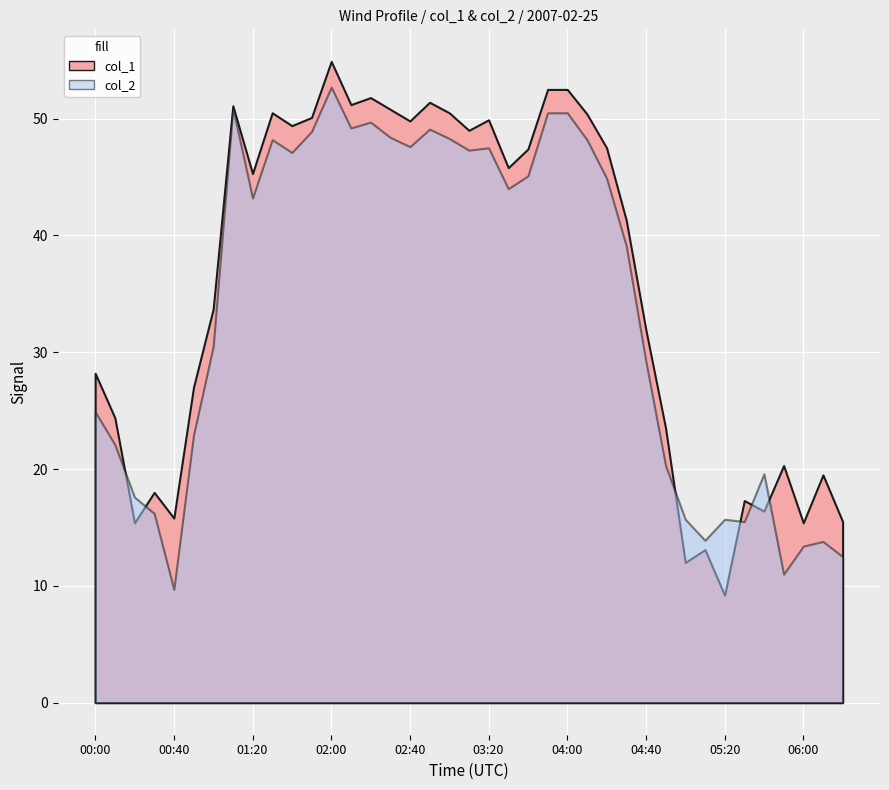

What are all the series names shown in the legend?

col_1, col_2